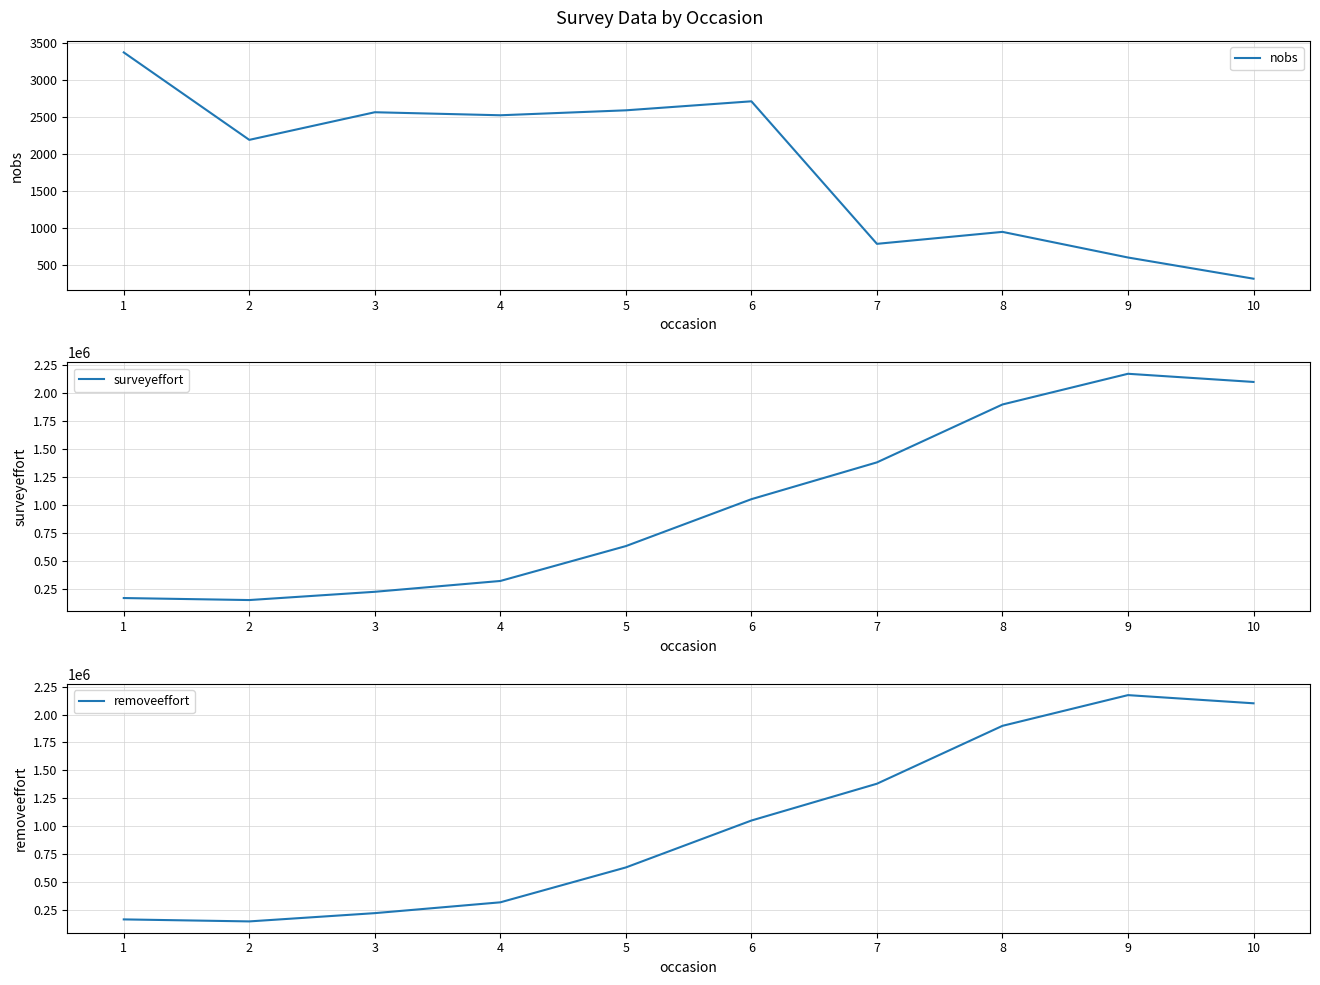

What is the value of the removeeffort point at the 10th from the left?

2101116